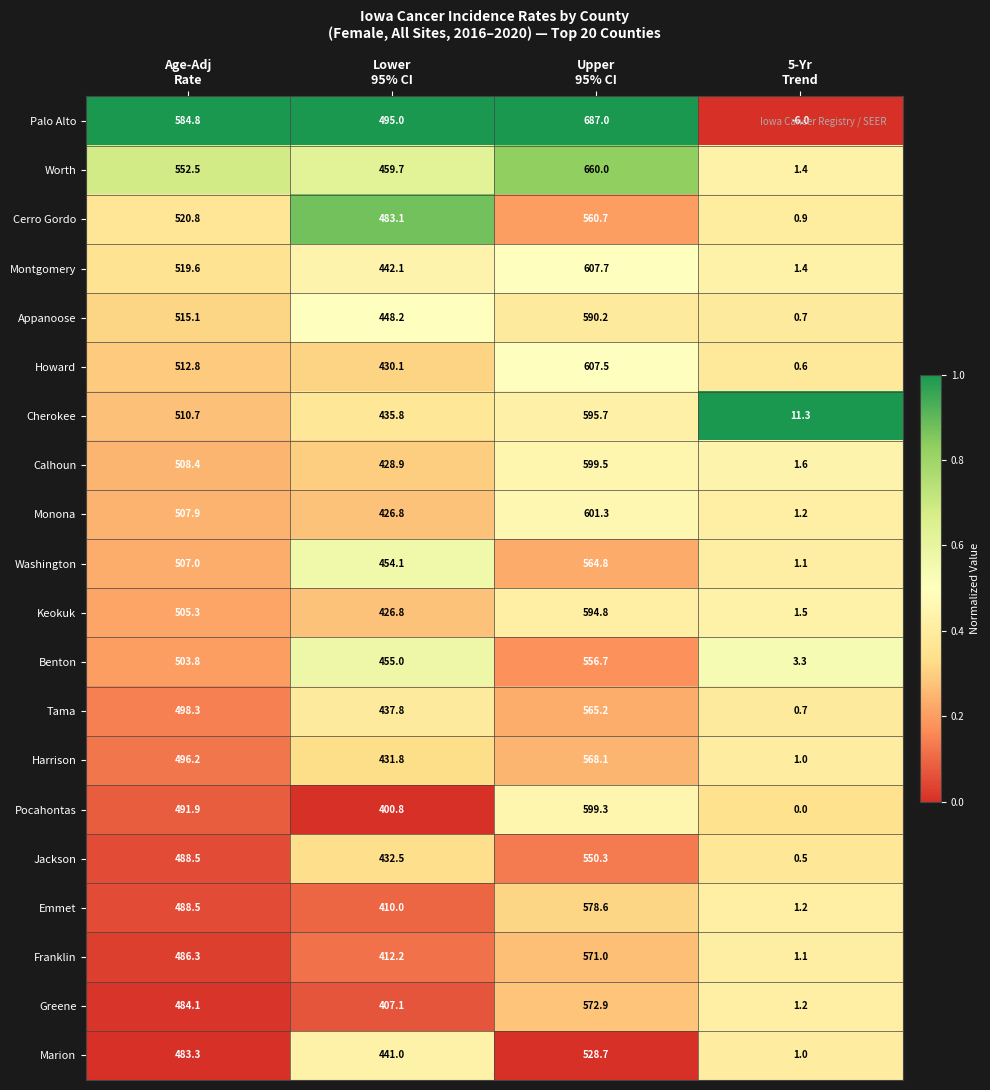

What is the difference between the maximum and minimum values in the Calhoun series?

597.9